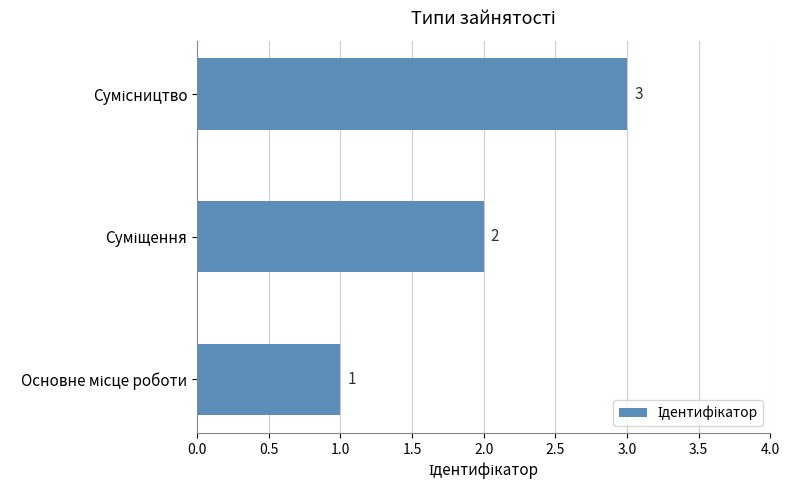

How many values are between 1 and 3?

3